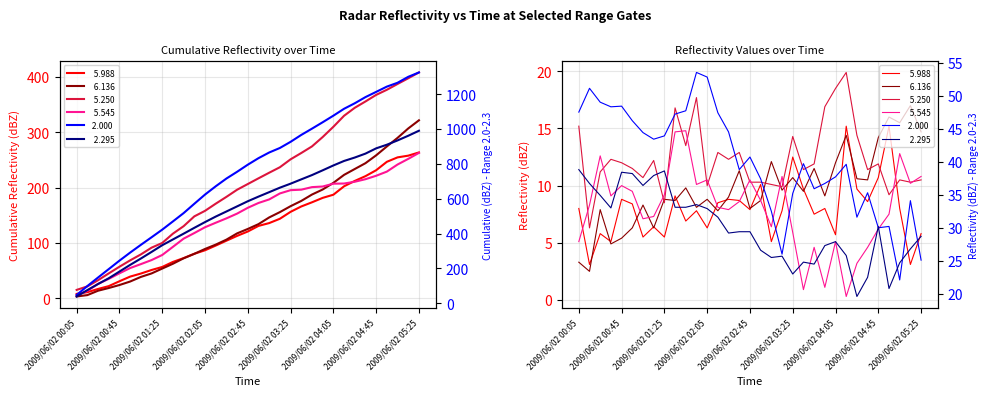

What is the average value of the  2.000 series?

40.1